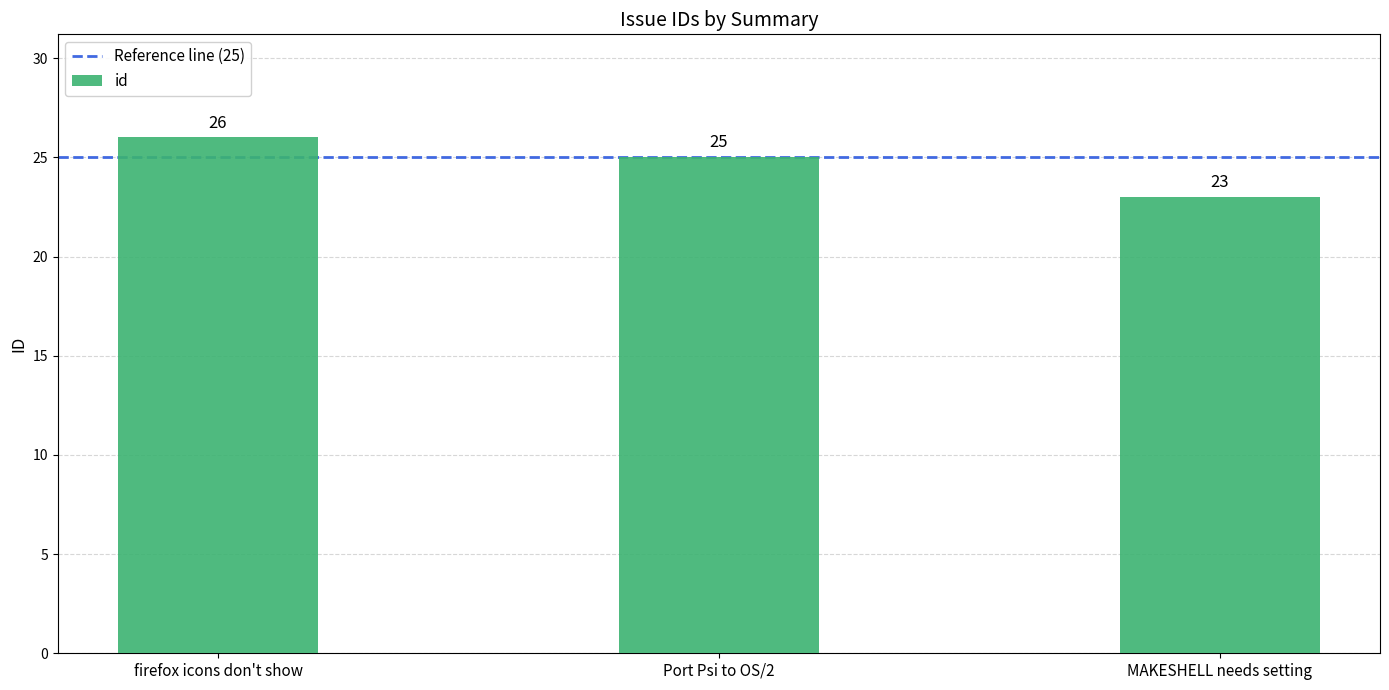

Rank the categories by value from lowest to highest.

MAKESHELL needs setting, Port Psi to OS/2, firefox icons don't show